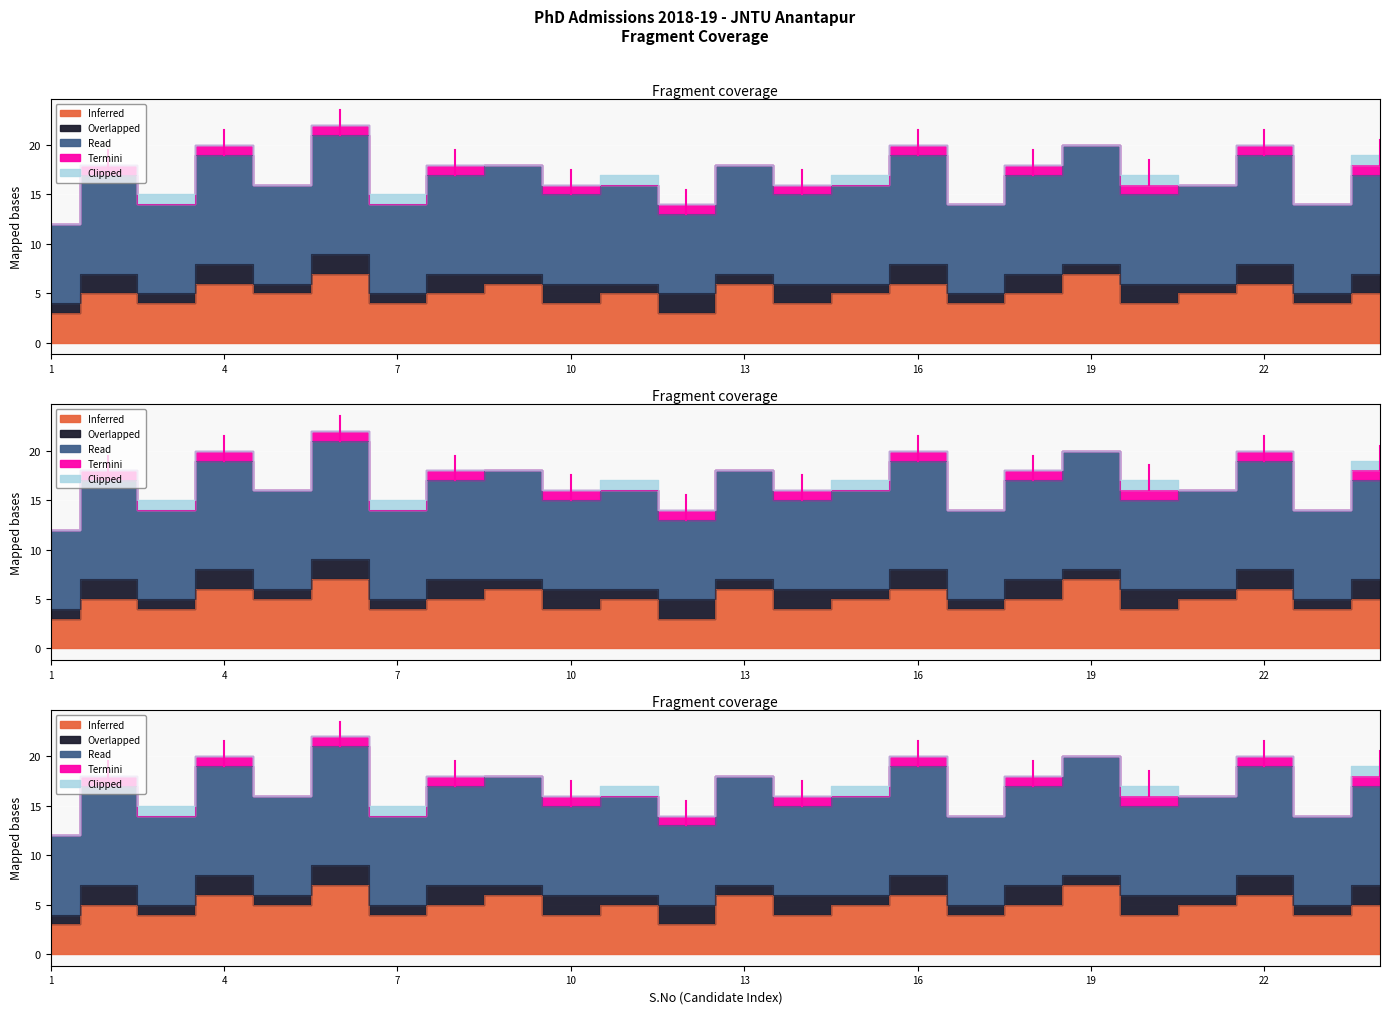

At which category does Inferred reach its first local valley?

3